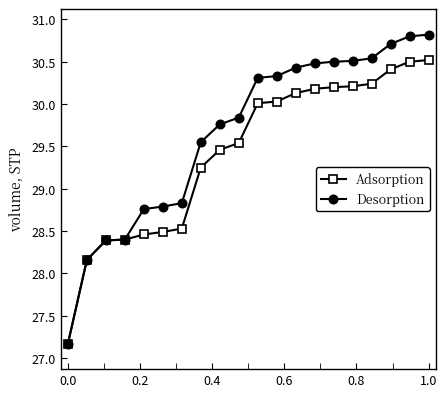

What is the value of the Adsorption point at the 12th from the left?

30.0